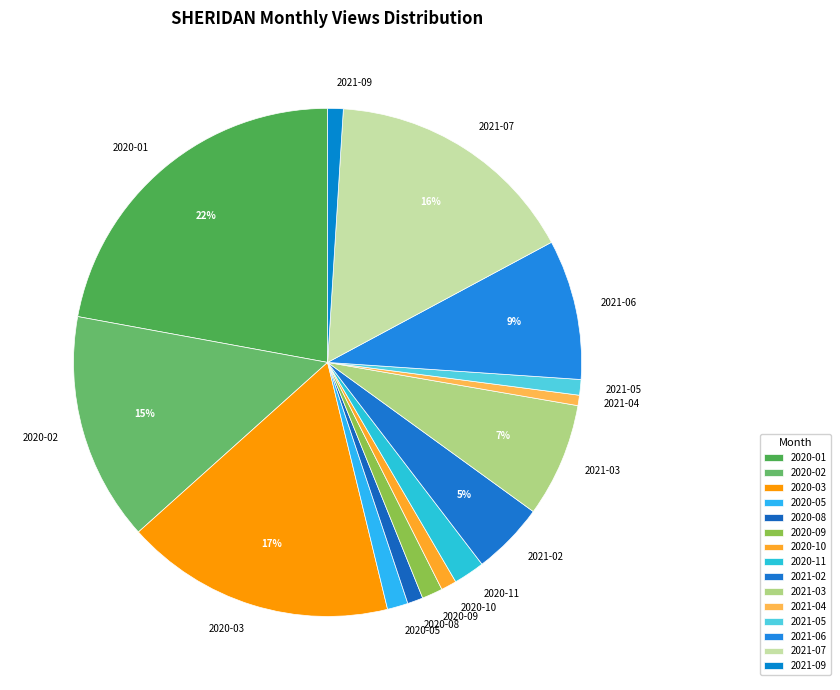

How many slices are in this pie chart?

15